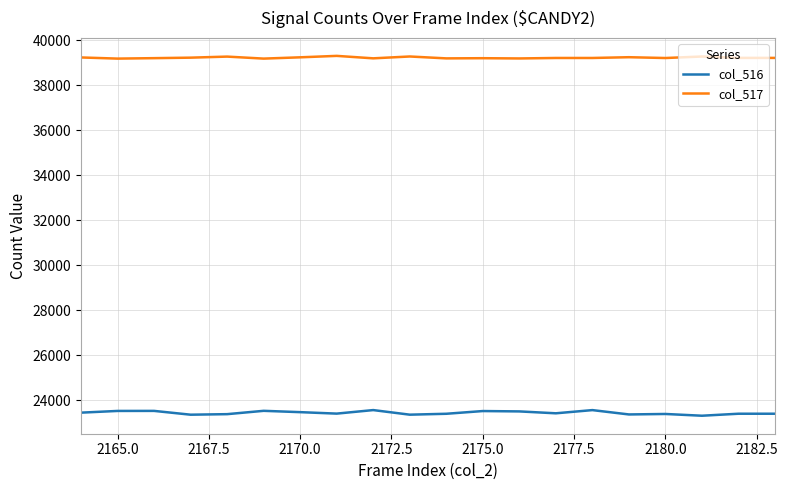

What is the highest value of the col_516 series?

23560